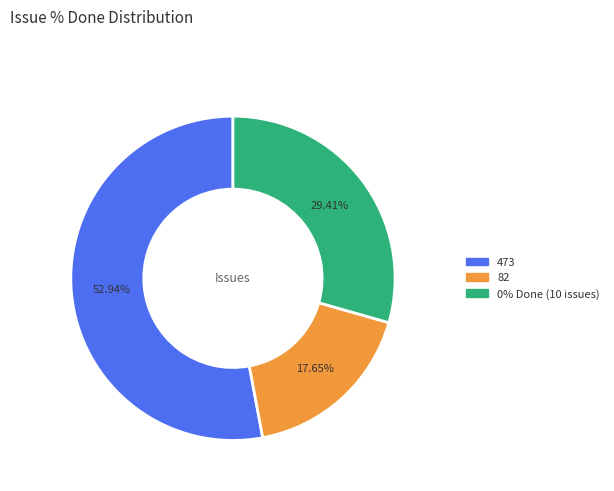

Is there a majority slice in this chart?

Yes